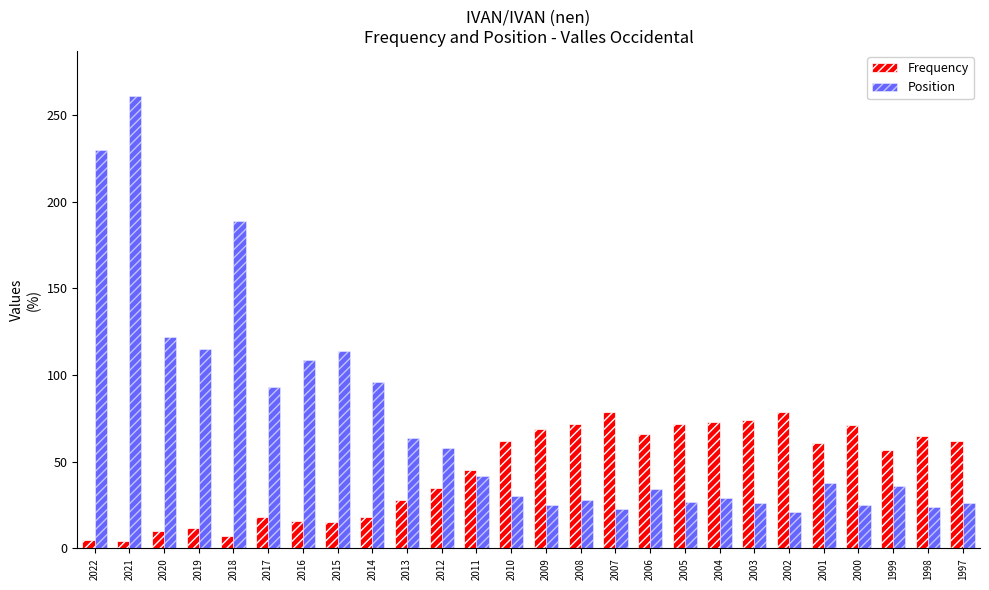

True or false: Frequency has a value of 23 at 2000.

False